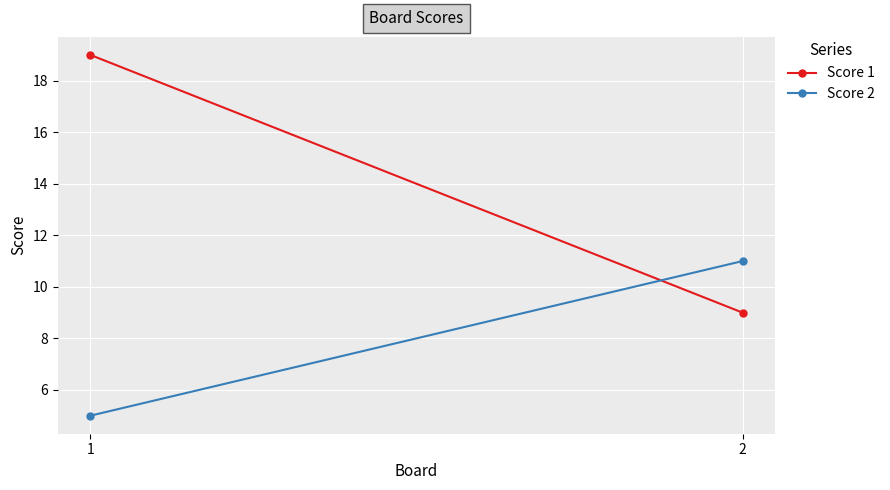

Read the Score 2 value at 2.

11